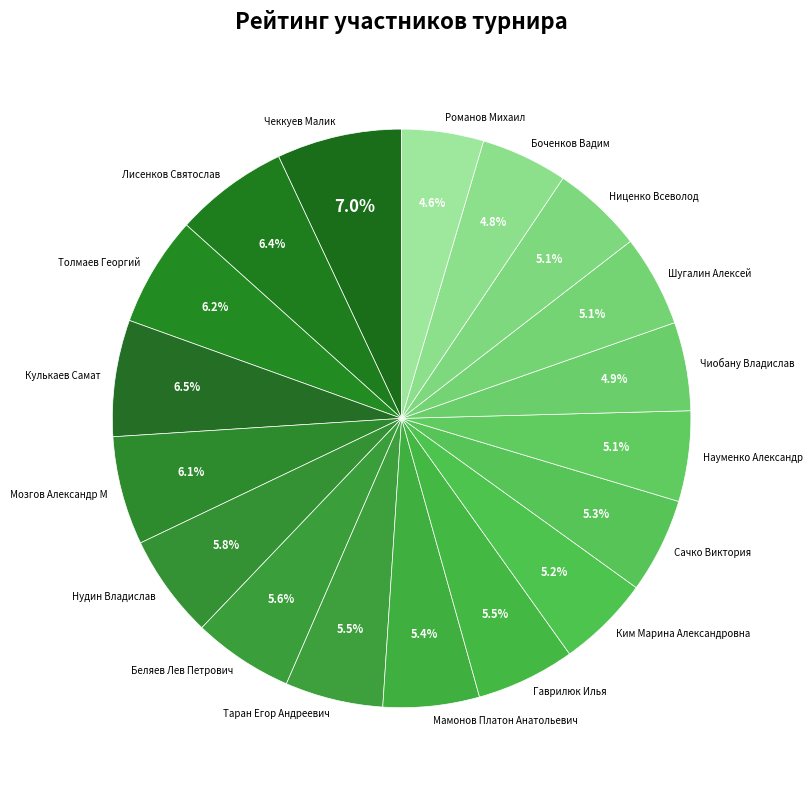

What percentage do Ким Марина Александровна and Беляев Лев Петрович together represent?

10.8%